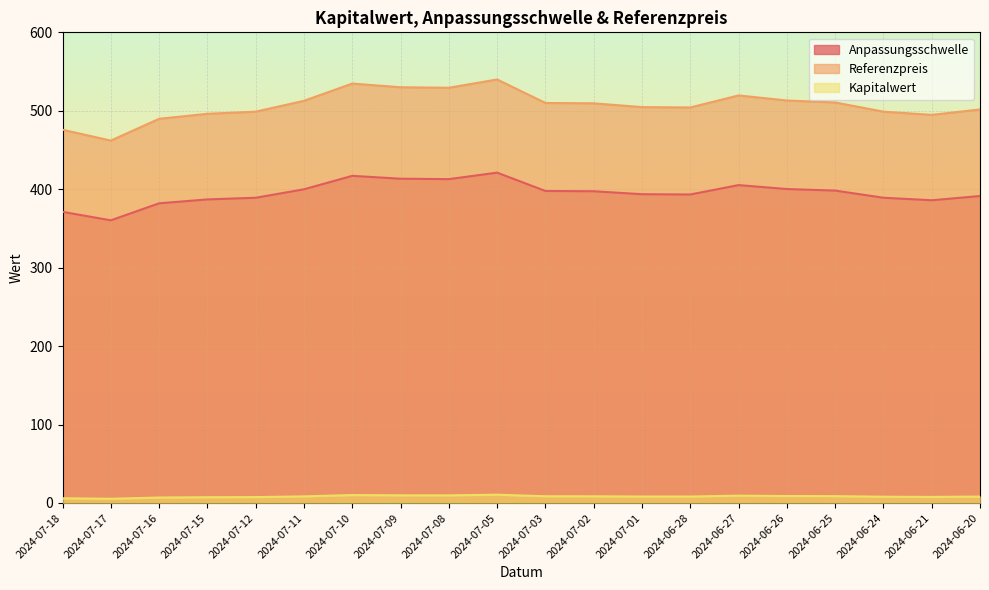

Which series has the largest total across all categories?

Referenzpreis